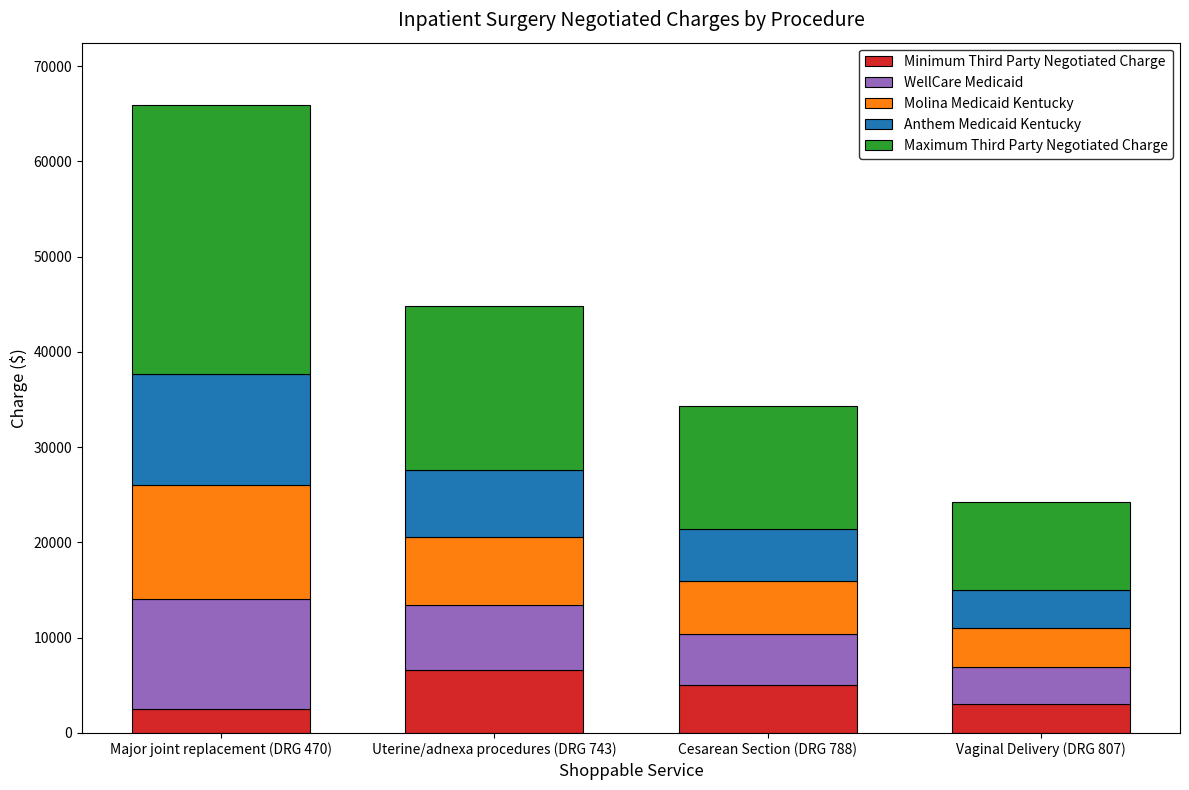

Reading left to right, transcribe the values for Minimum Third Party Negotiated Charge.

2538.0	6636.7	5005.9	3087.5